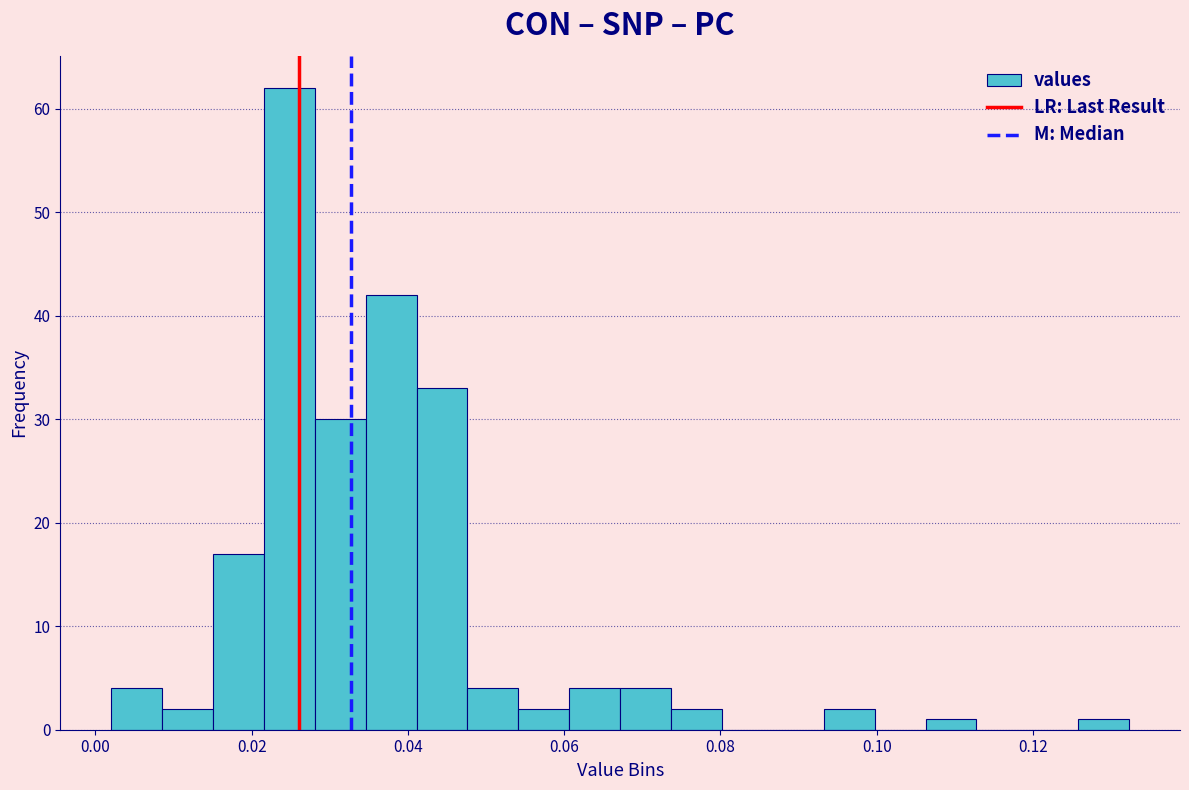

Read against the x-axis, roughly where is the centre of the tallest bar?

0.024